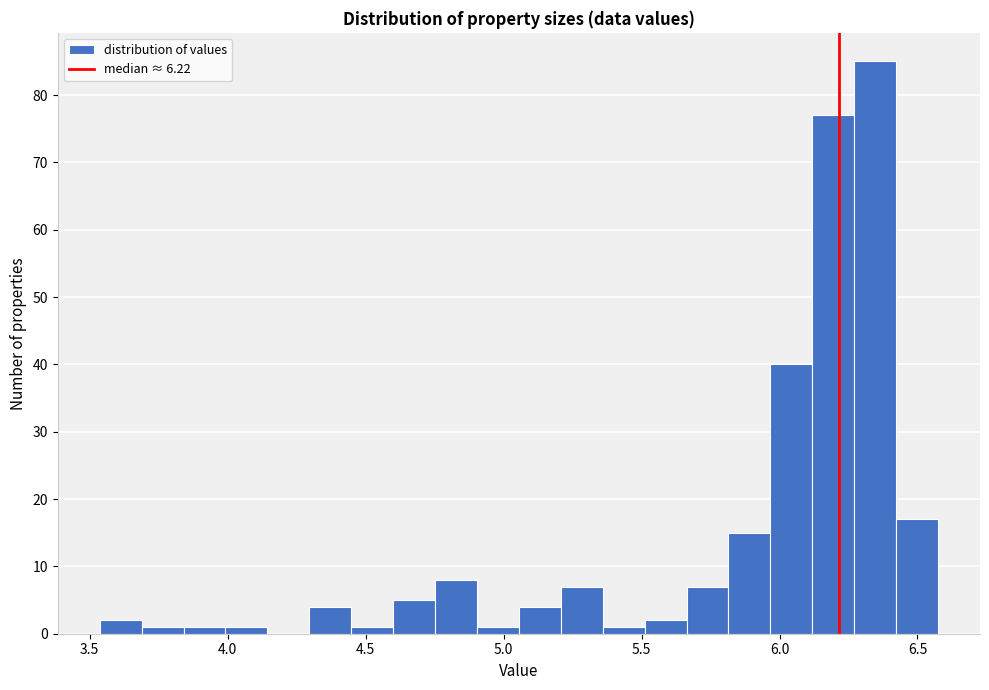

Around what value on the x-axis is the tallest bar? Give the approximate position of its centre, as read against the axis.

6.35